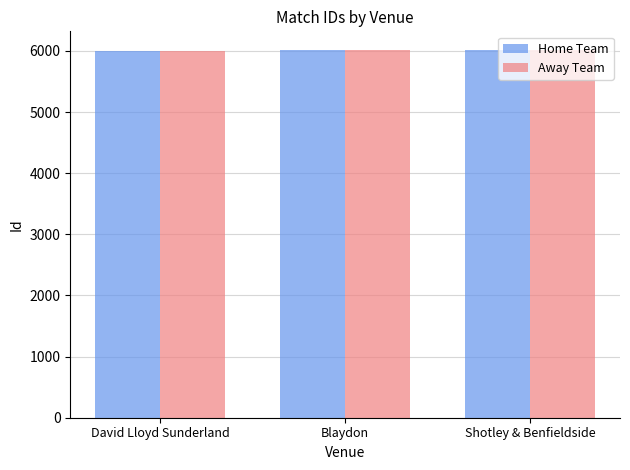

What is the label of the 2nd bar from the right?

Blaydon